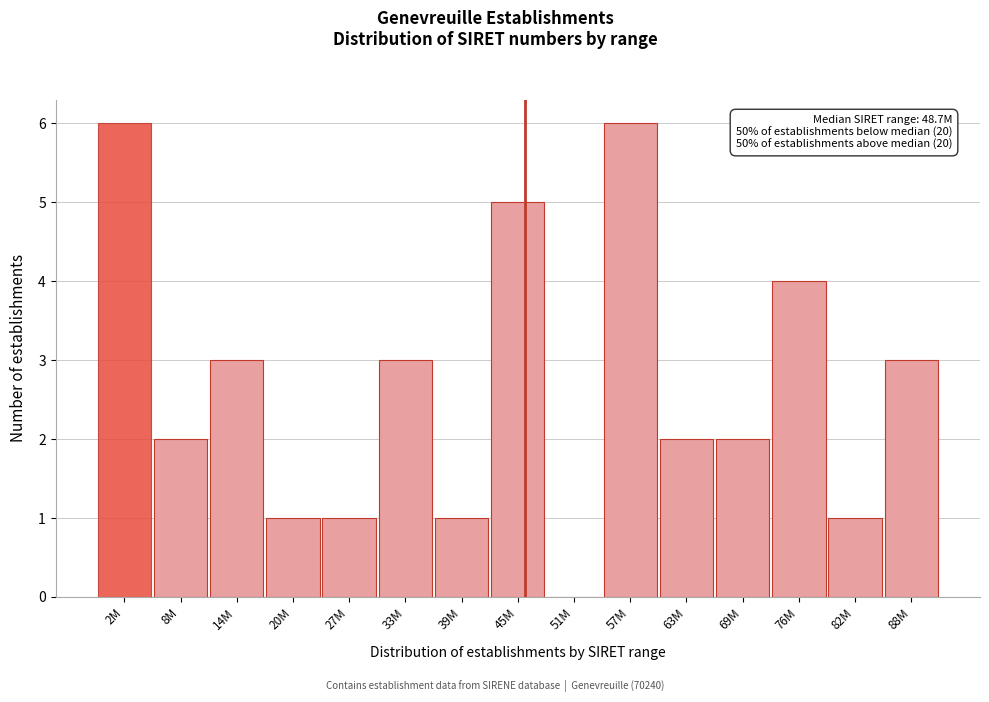

Reading left to right, list all the values displayed in this chart.

2M=6	8M=2	14M=3	20M=1	27M=1	33M=3	39M=1	45M=5	51M=0	57M=6	63M=2	69M=2	76M=4	82M=1	88M=3